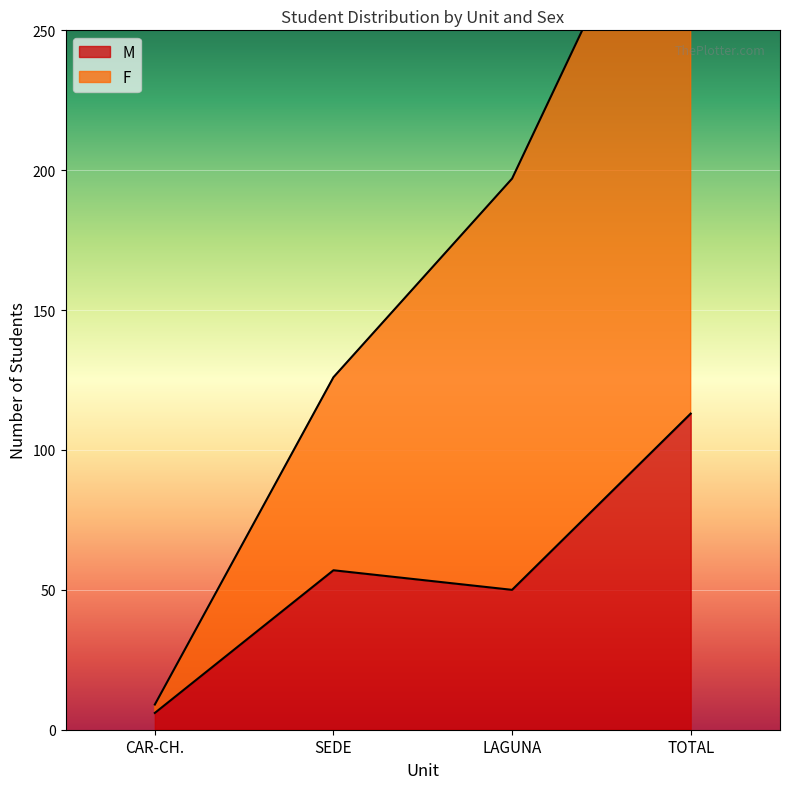

What is the maximum value shown in the chart?

332